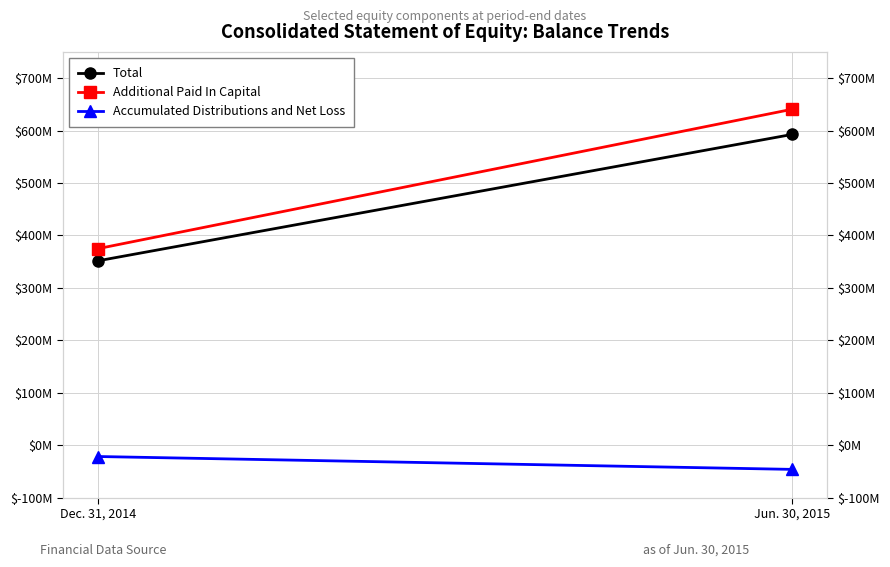

Which series has the largest total across all categories?

Additional Paid In Capital